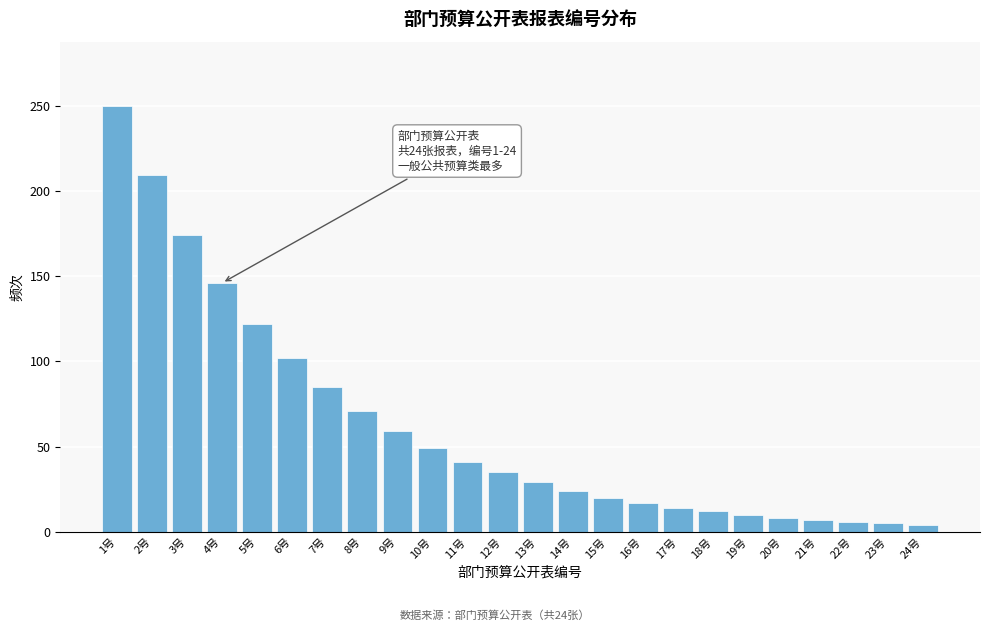

What is the label of the 2nd bar from the left?

2号